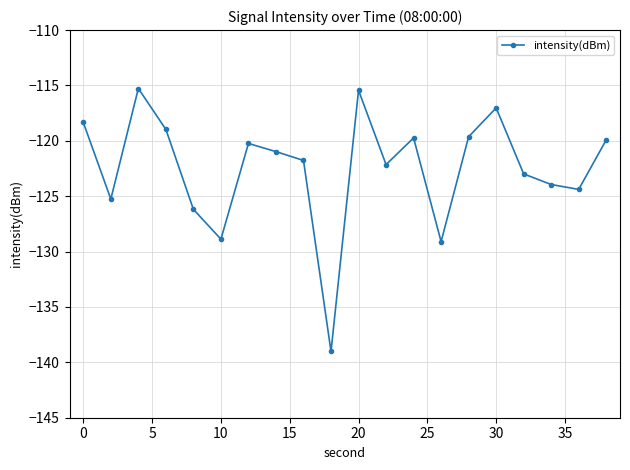

What is the greatest value displayed?

-115.3